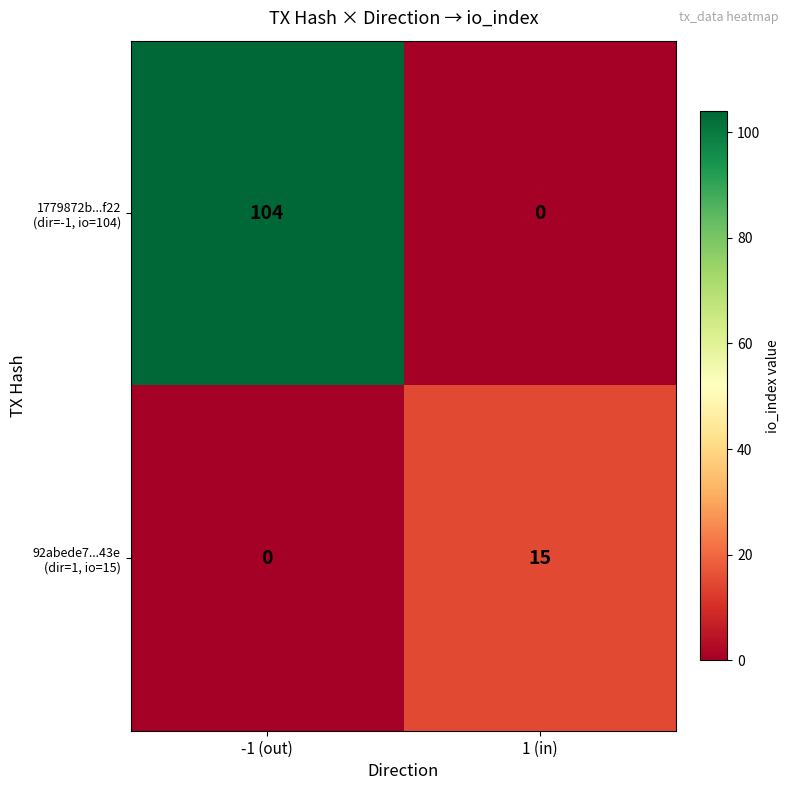

Which category has the highest value across all series?

-1 (out)